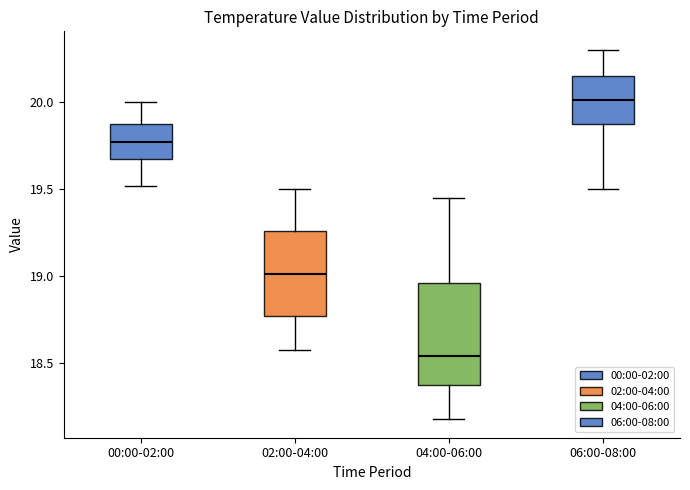

Where is the upper edge of the box for 02:00-04:00 on the y-axis? The values are not printed on the chart, so give them approximately, as read against the axis.

19.25